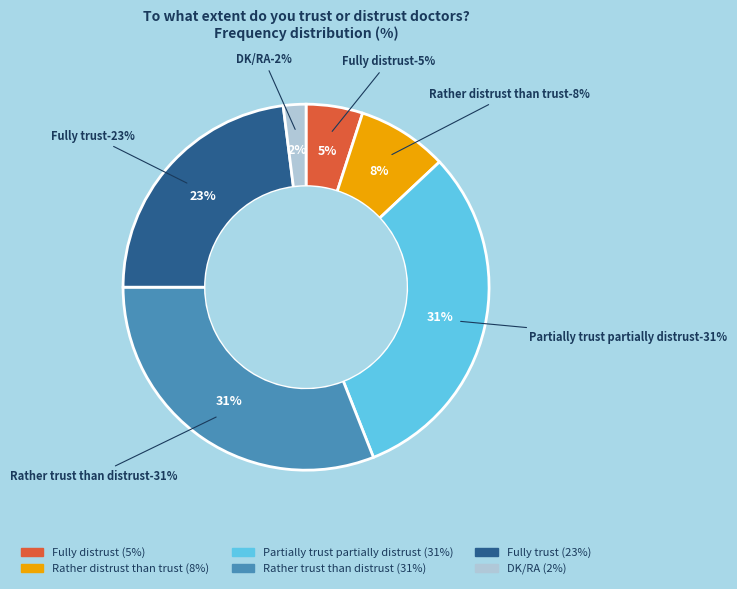

To the nearest percent, what portion does Rather distrust than trust represent?

8%